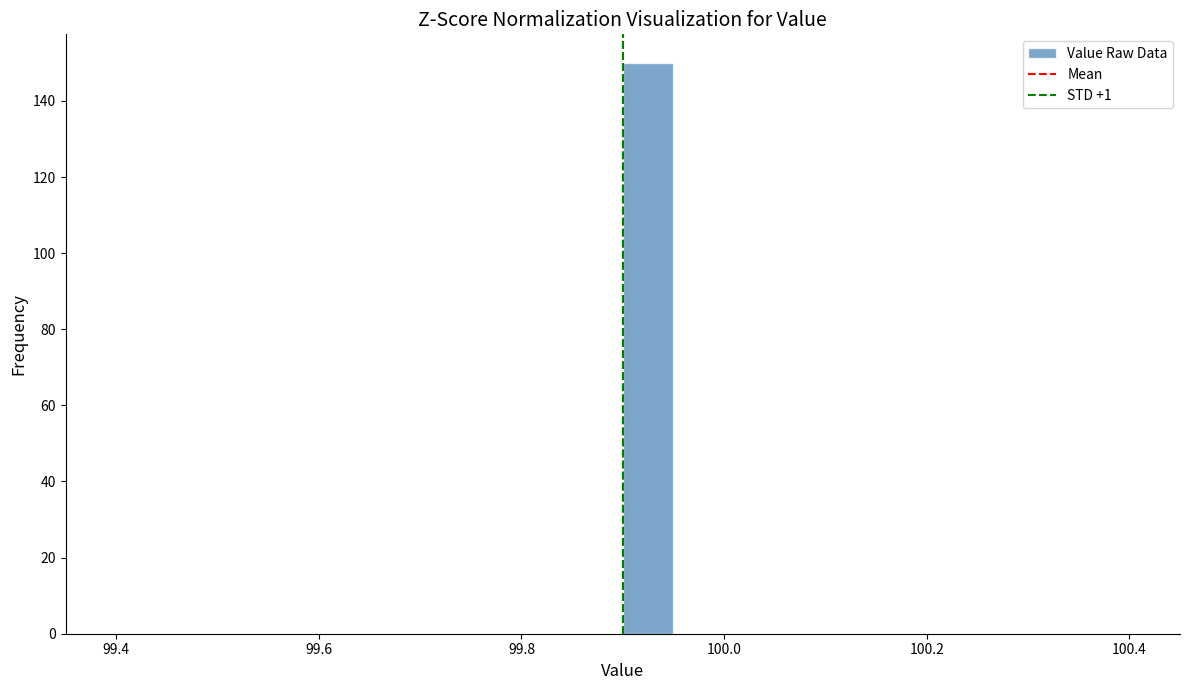

Read against the x-axis, roughly where is the centre of the tallest bar?

99.92